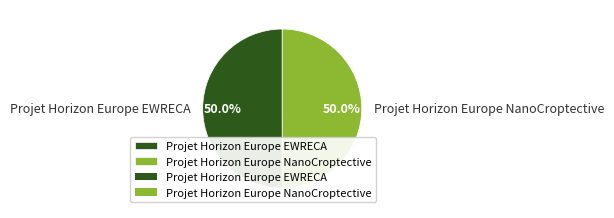

To the nearest percent, what percentage of the pie is Projet Horizon Europe NanoCroptective?

50%